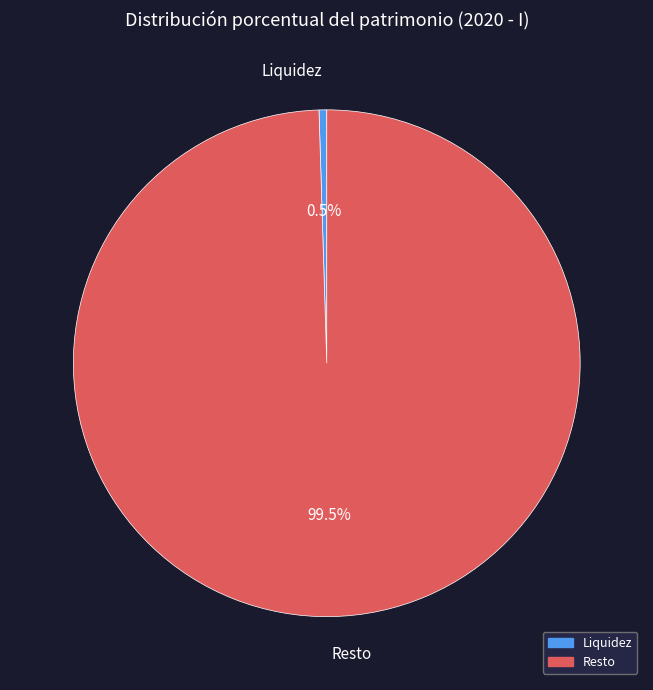

Is there a majority slice in this chart?

Yes